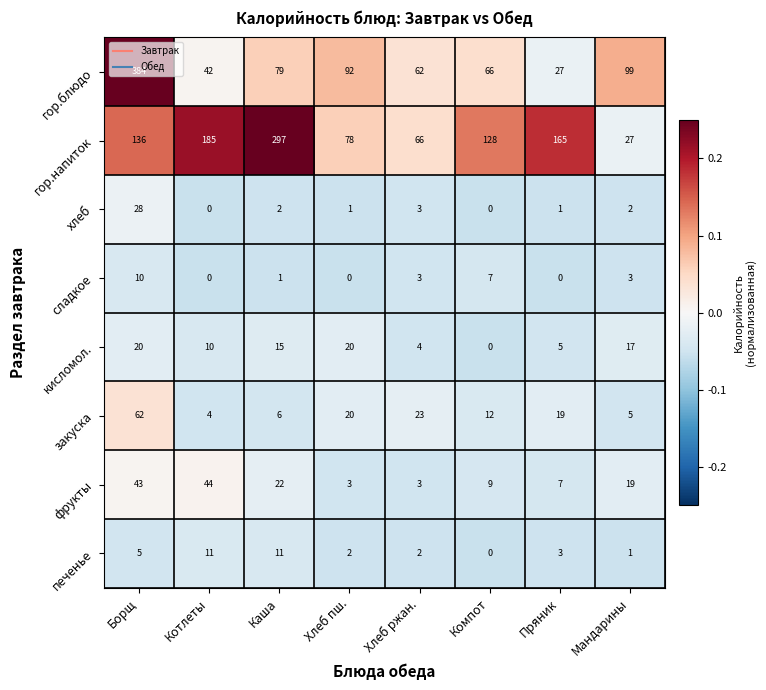

What is the difference between the maximum and minimum values in the хлеб series?

28